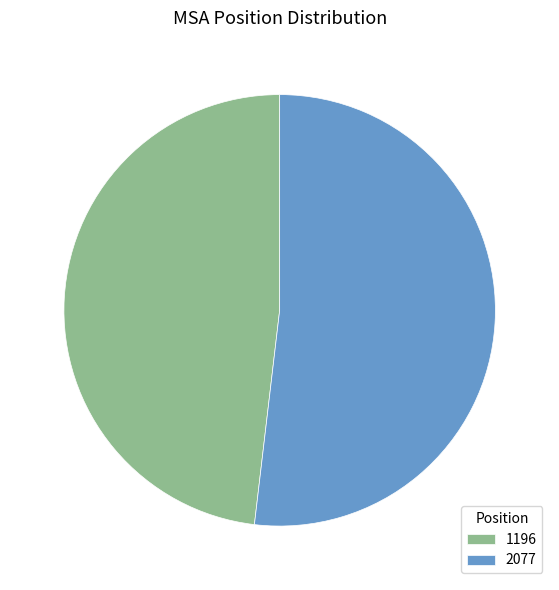

What is the largest slice in the pie chart?

2077